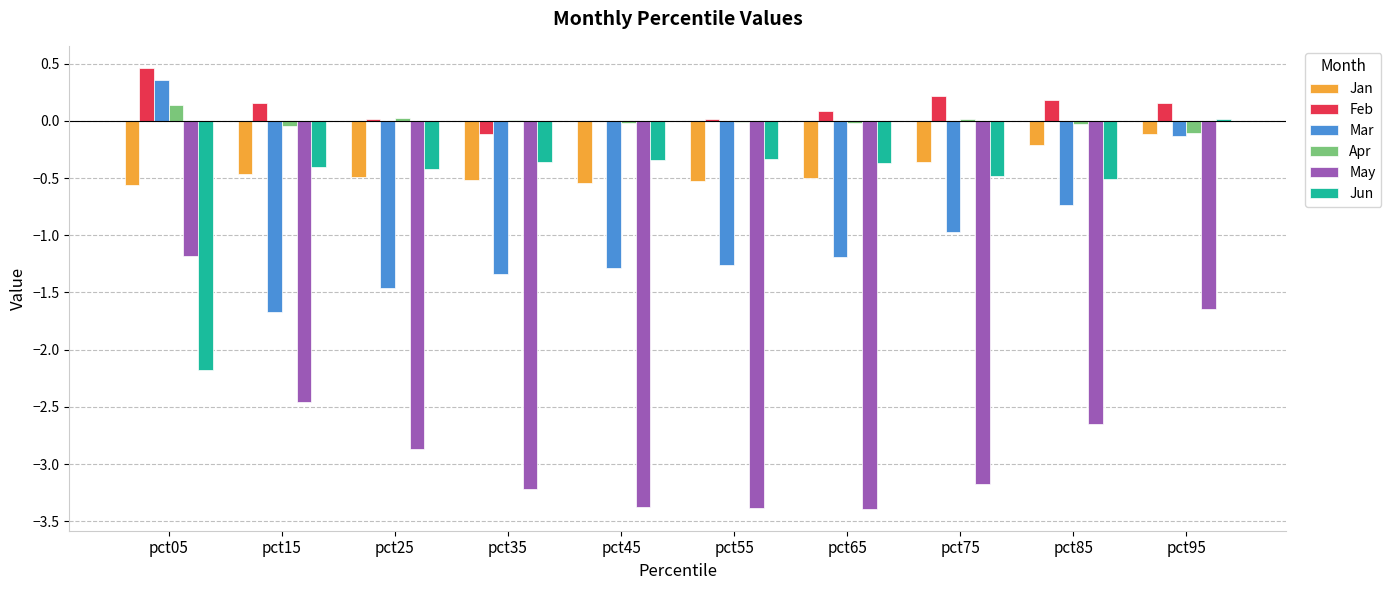

Is the value of May at pct85 greater than the value of Jan at pct65?

No